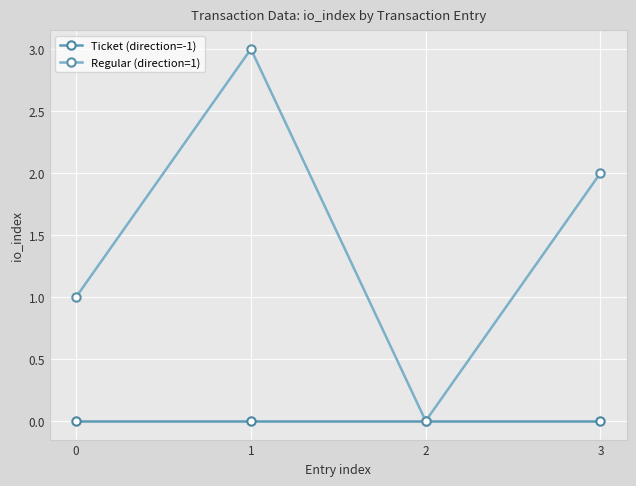

At which category does the chart reach its peak across all series?

1